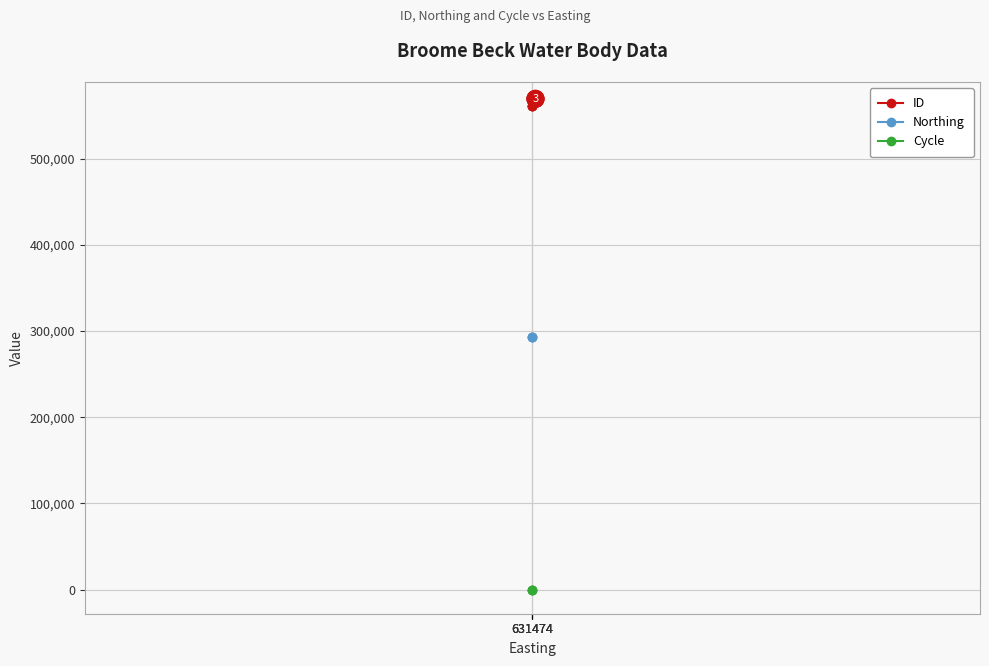

What are all the series names shown in the legend?

ID, Northing, Cycle